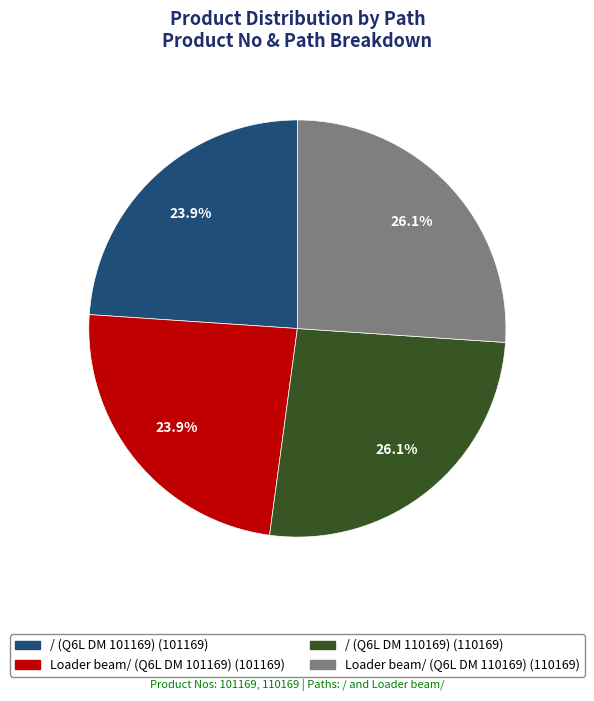

Does any single category account for the majority?

No